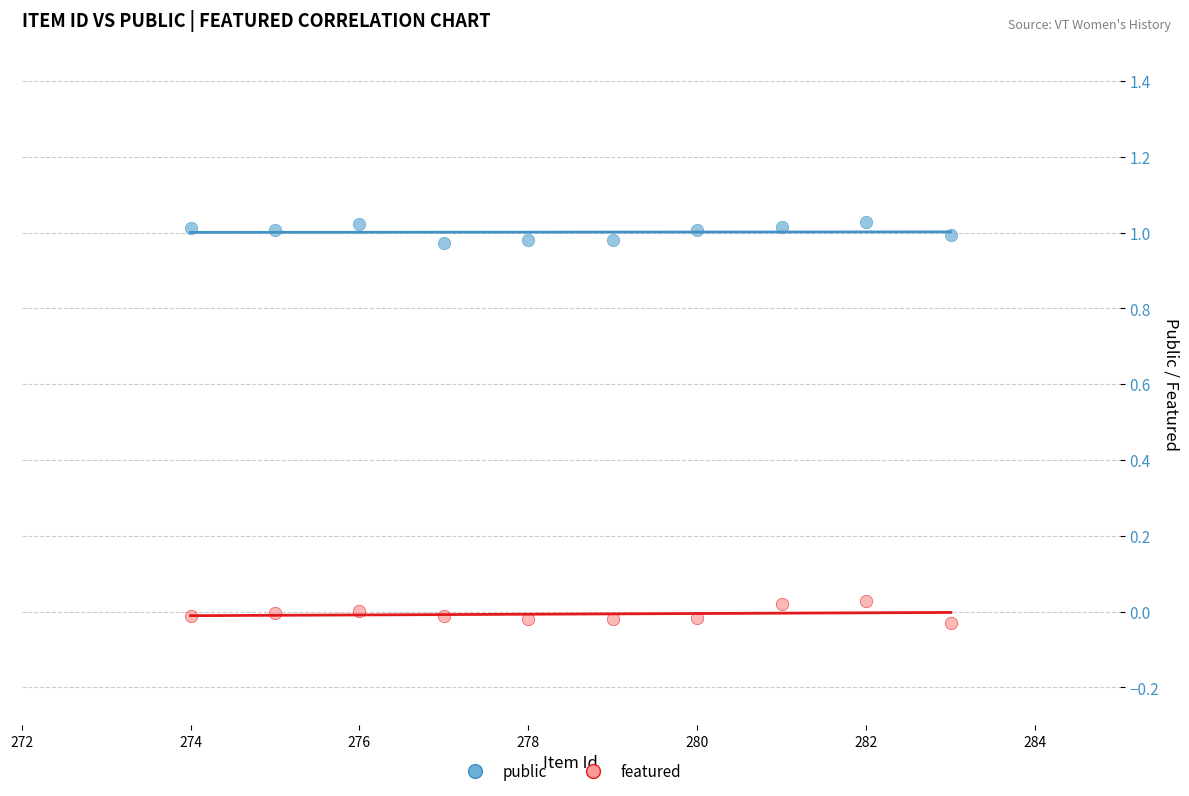

Which series contains the lowest Y value?

featured